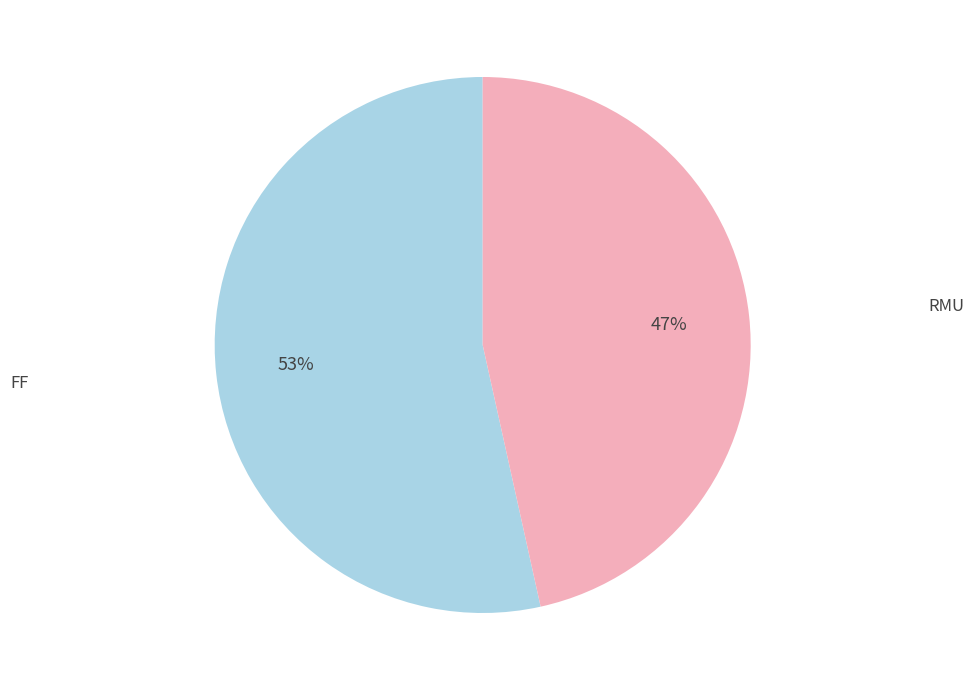

What percentage is the RMU slice, to the nearest percent?

47%